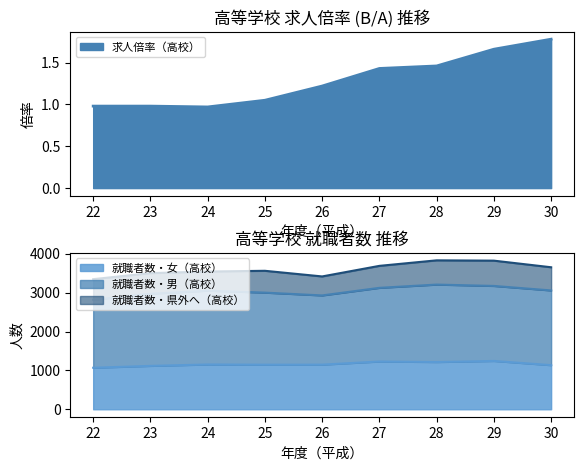

What is the sum of the 就職者数・女（高校） values at 27 and 30?

2364.0